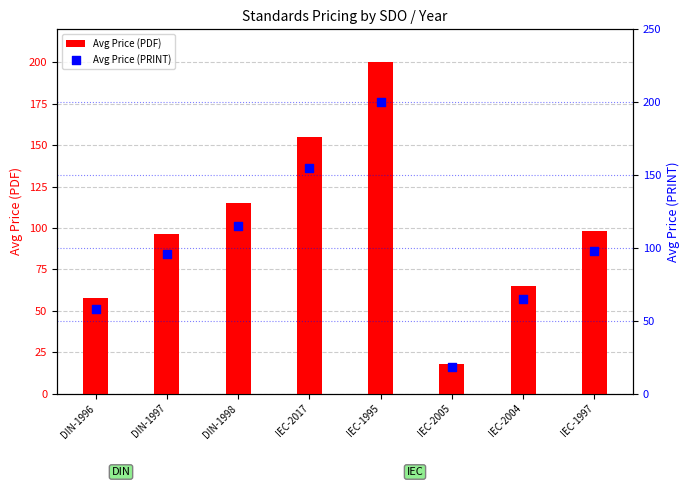

What is the total value across all series at IEC-2005?

36.0